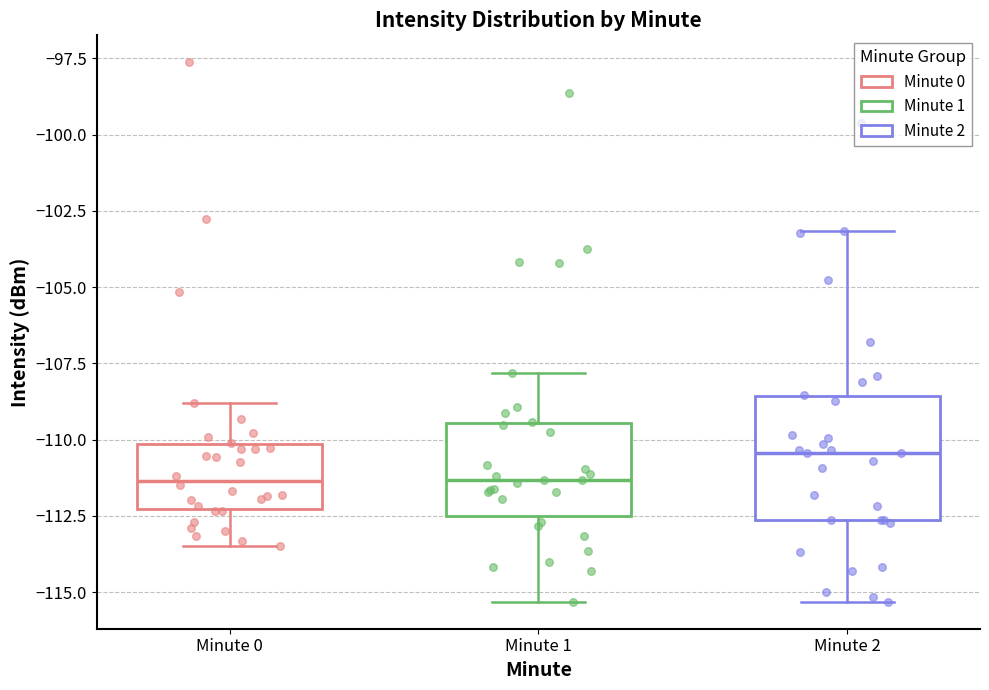

Where does the upper whisker of the box for Minute 2 end on the y-axis? The values are not printed on the chart, so give them approximately, as read against the axis.

-103.0